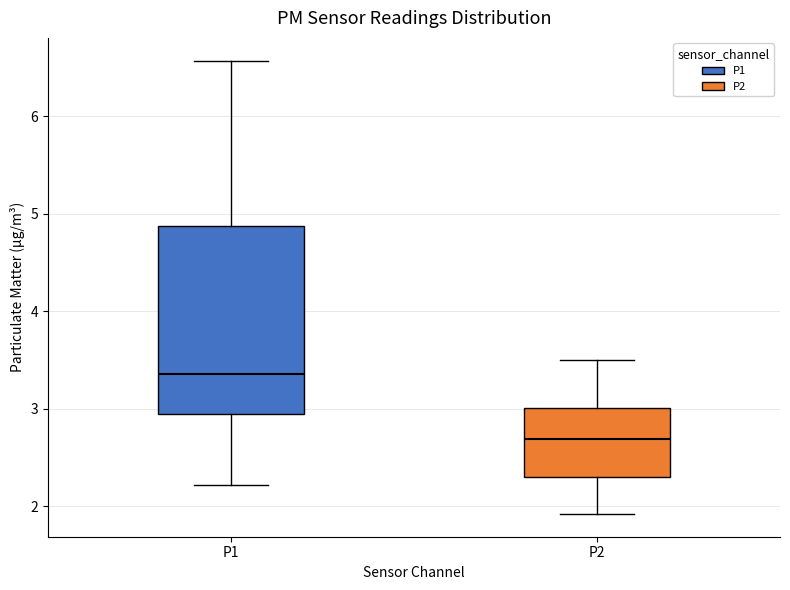

Reading left to right, read every box against the y-axis: the position of its median line, the range the box covers, and the ends of its whiskers. The values are not printed on the chart, so give them approximately, as read against the axis.

P1: median 3.4, box 2.9 to 4.9, whiskers 2.2 to 6.6
P2: median 2.7, box 2.3 to 3.0, whiskers 1.9 to 3.5